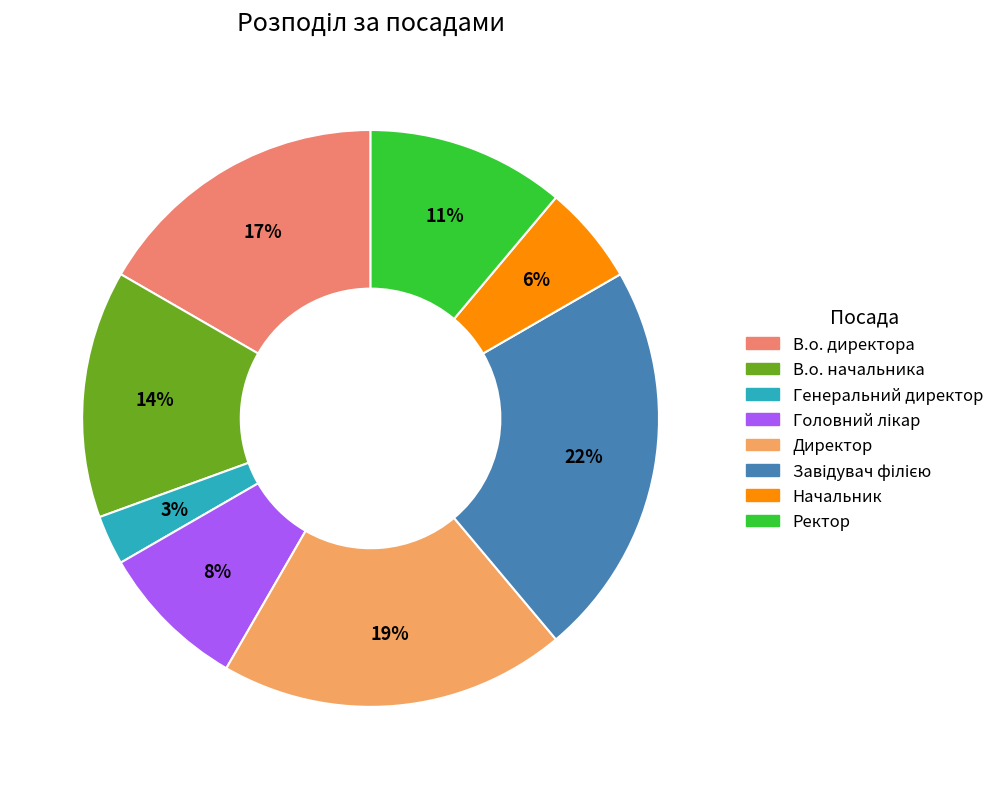

Is it true that Ректор is 5% of the pie?

False